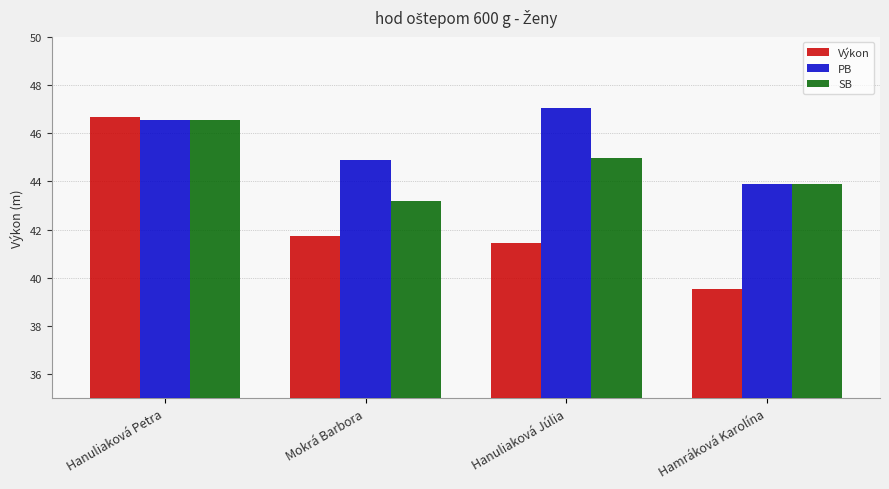

Which series has the widest spread of values?

Výkon